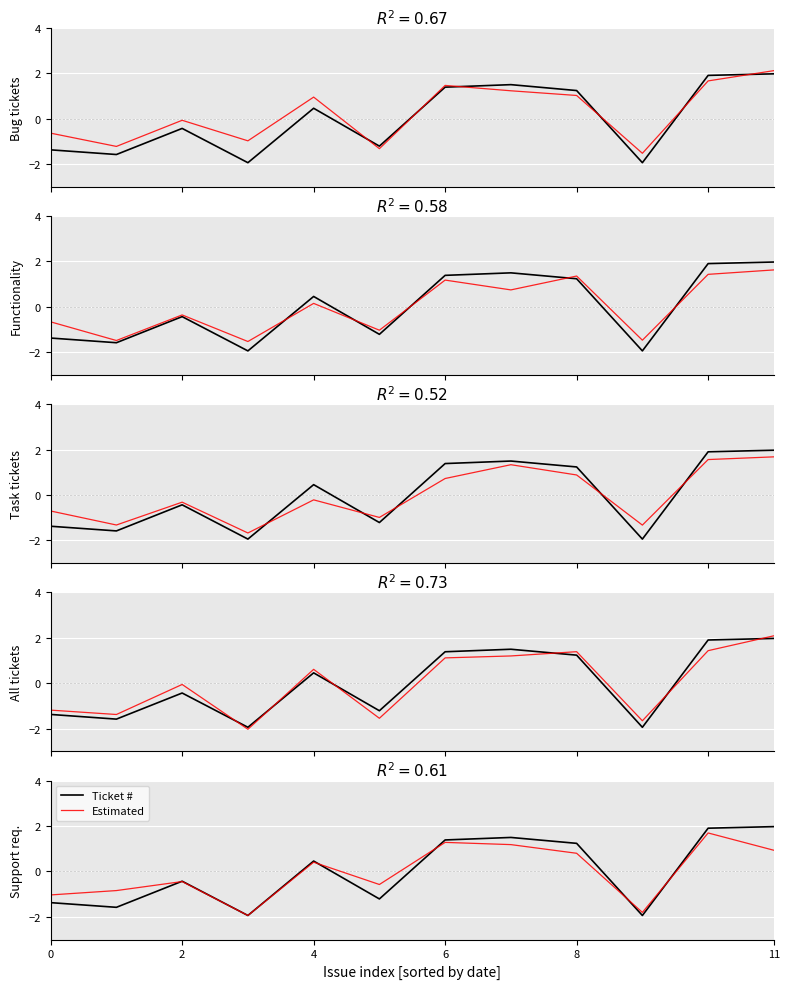

Which has a higher value, 0 or 11?

11